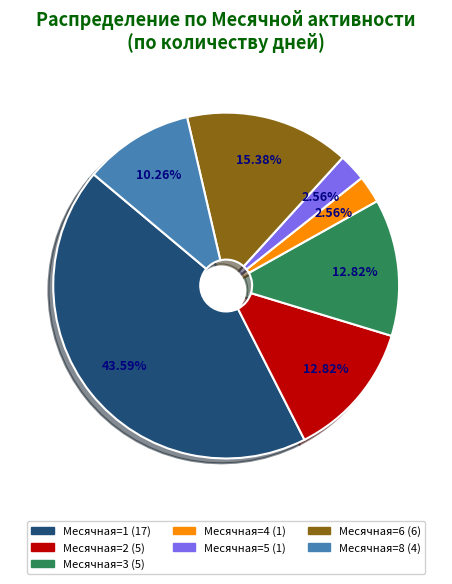

Is there a majority slice in this chart?

No